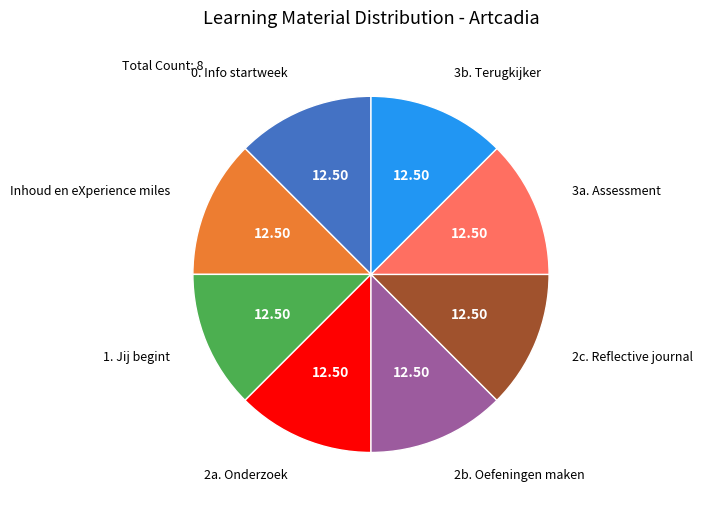

Does any single category account for the majority?

No